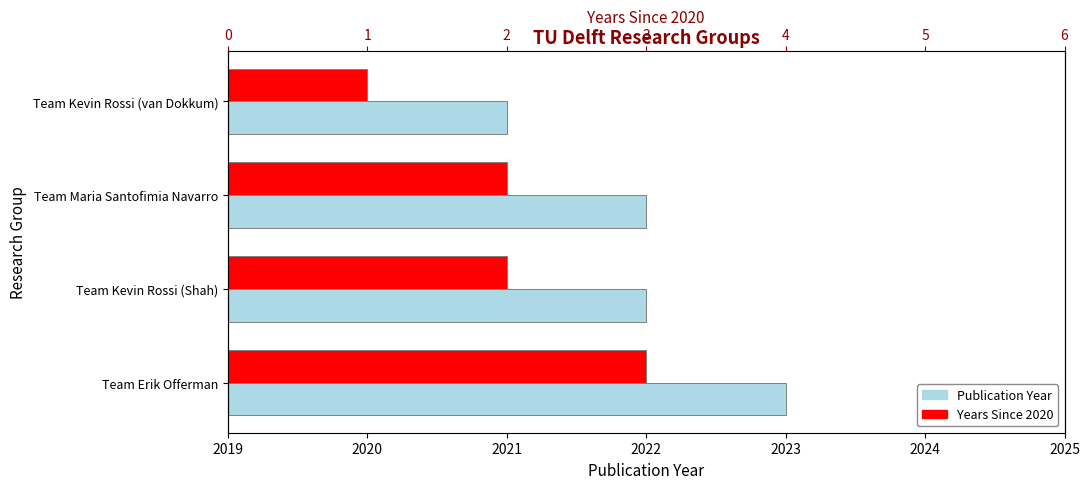

Reading right to left, transcribe all the data shown in this chart.

Publication Year: 2021	2022	2022	2023
Years Since 2020: 1	2	2	3